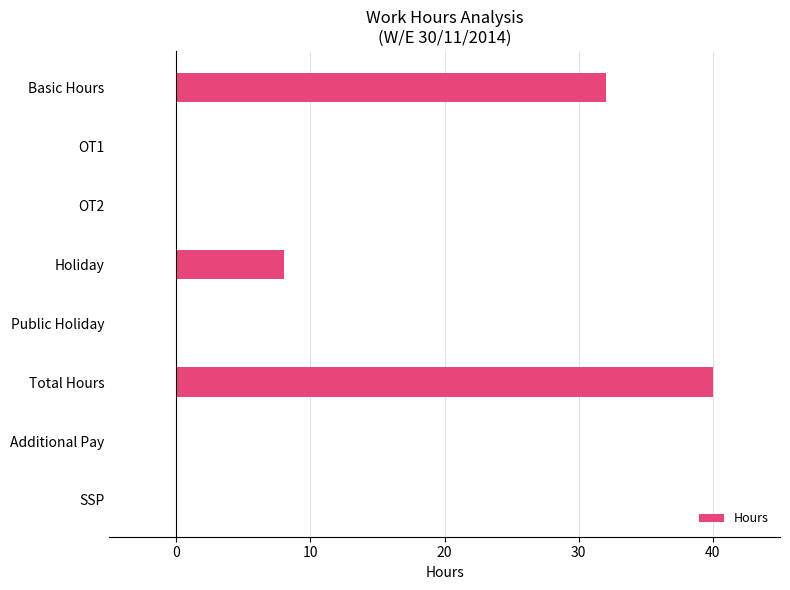

Reading top to bottom, transcribe all the data shown in this chart.

Basic Hours=32	OT1=0	OT2=0	Holiday=8	Public Holiday=0	Total Hours=40	Additional Pay=0	SSP=0